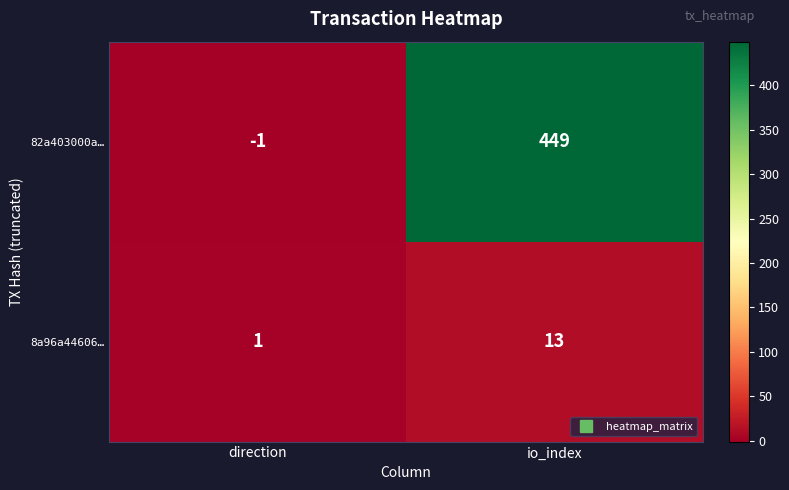

Rank the series by their average value, from lowest to highest.

8a96a44606…, 82a403000a…